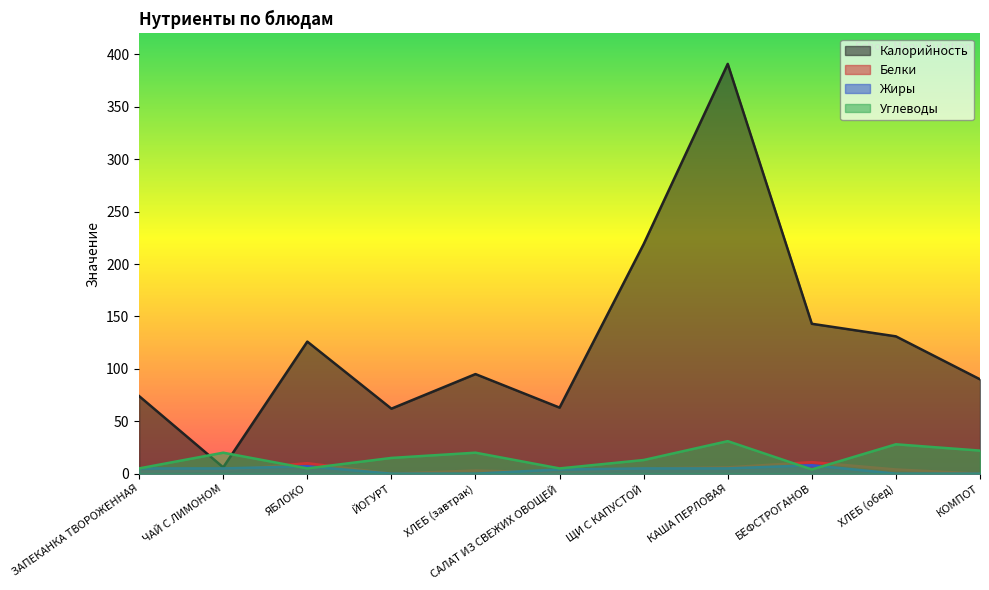

What is the sum of all Углеводы values?

168